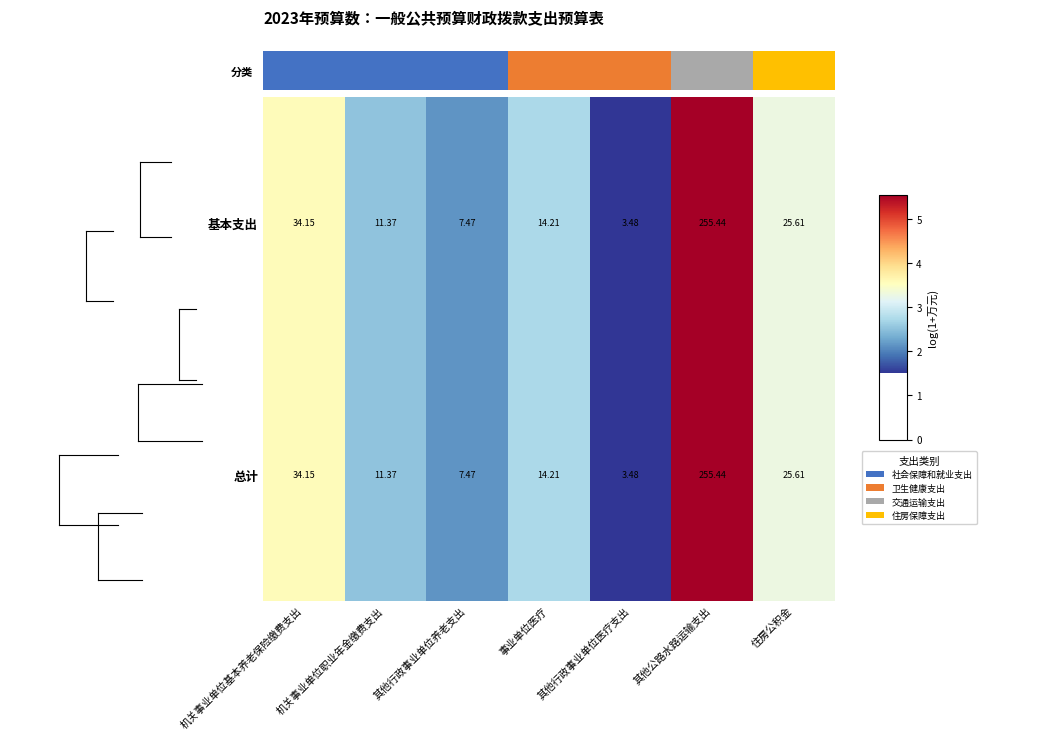

List the labels in order of 基本支出 value, largest first.

其他公路水路运输支出, 机关事业单位基本养老保险缴费支出, 住房公积金, 事业单位医疗, 机关事业单位职业年金缴费支出, 其他行政事业单位养老支出, 其他行政事业单位医疗支出